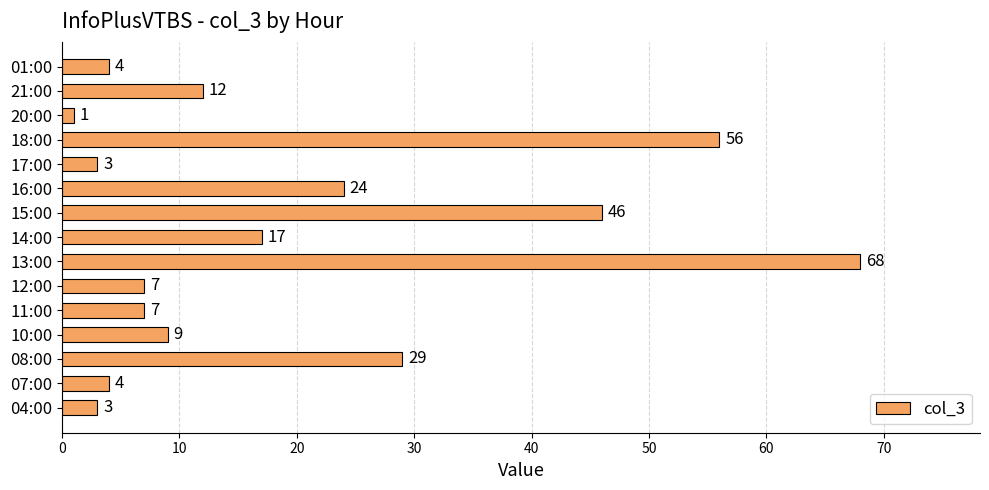

How many data points does each series have?

15